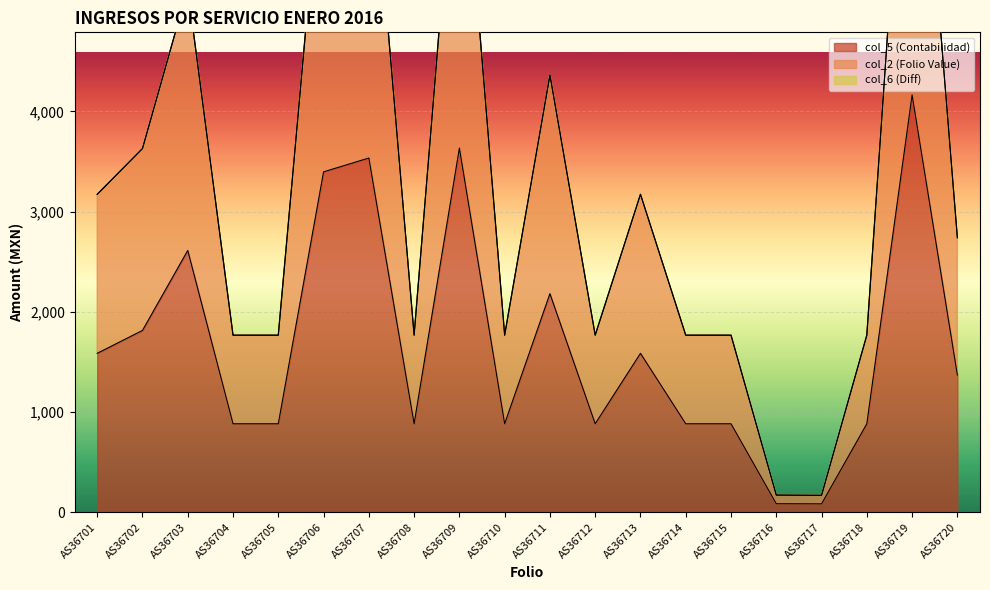

What is the value of the col_5 point at the 7th from the left?

3534.5